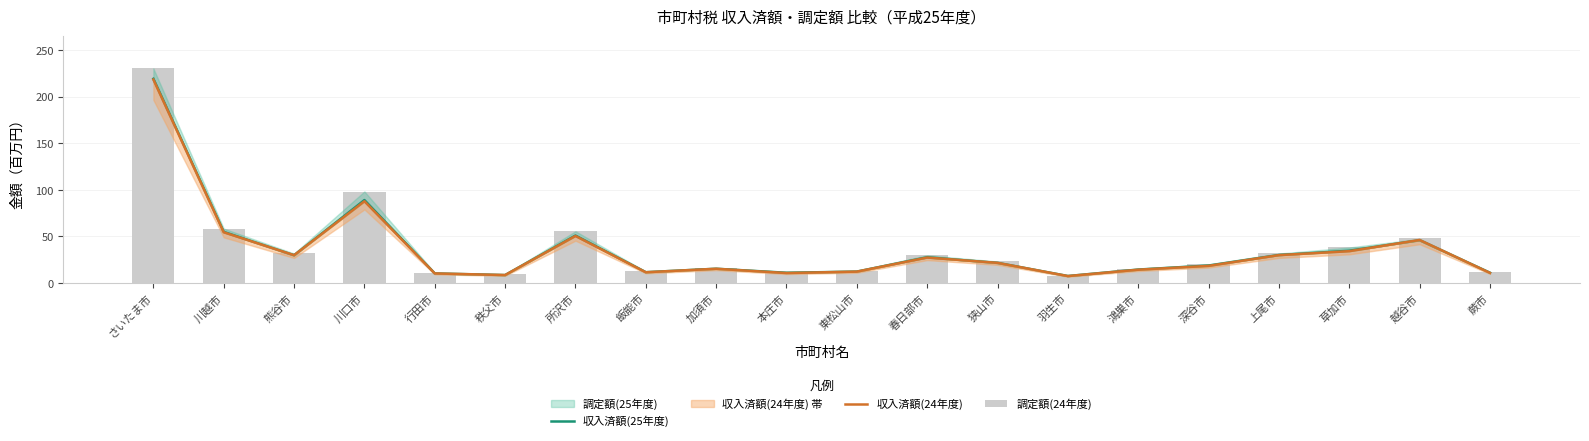

What is the difference between the maximum and minimum values in the 収入済額(25年度) series?

211.6